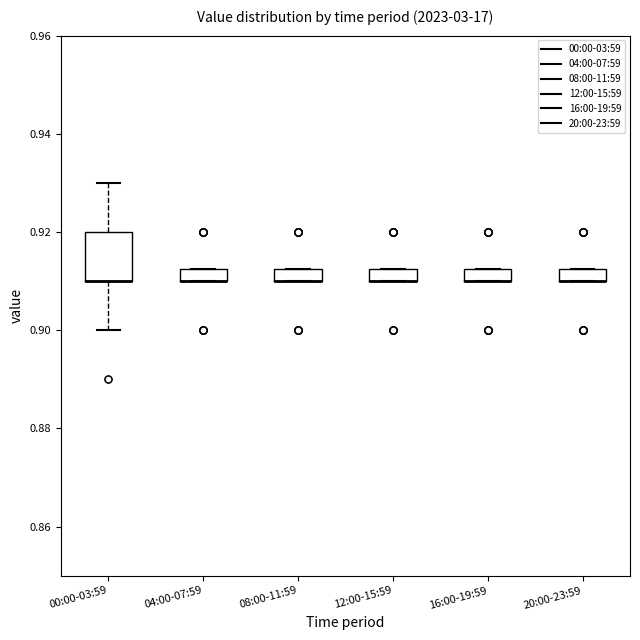

Where is the lower edge of the box for 04:00-07:59 on the y-axis? The values are not printed on the chart, so give them approximately, as read against the axis.

0.910